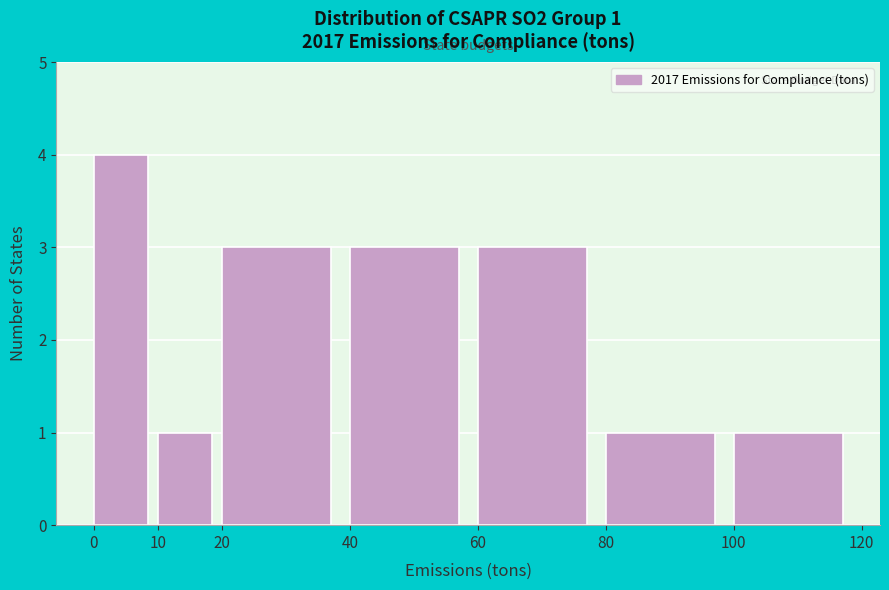

Reading left to right, what are all the values shown in this chart?

0=4	10=1	20=3	40=3	60=3	80=1	100=1